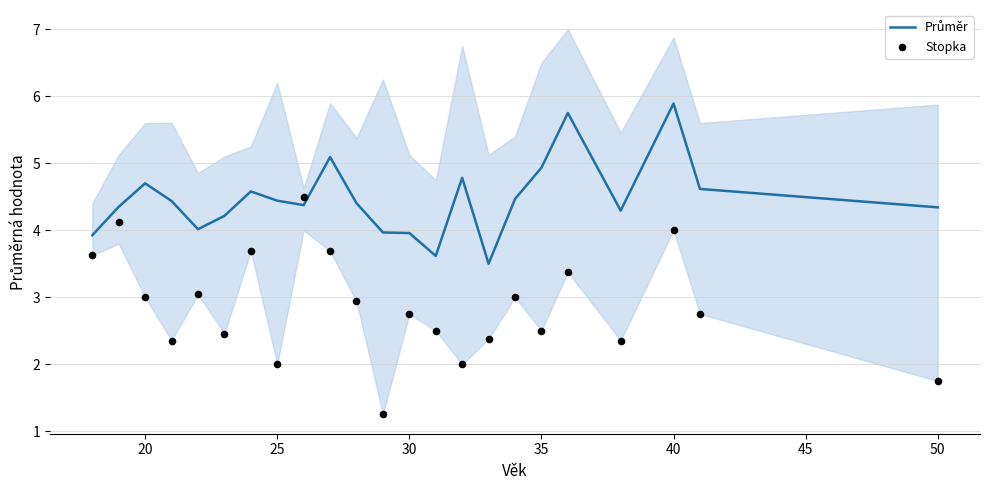

What are all the series names shown in the legend?

Průměr, Stopka